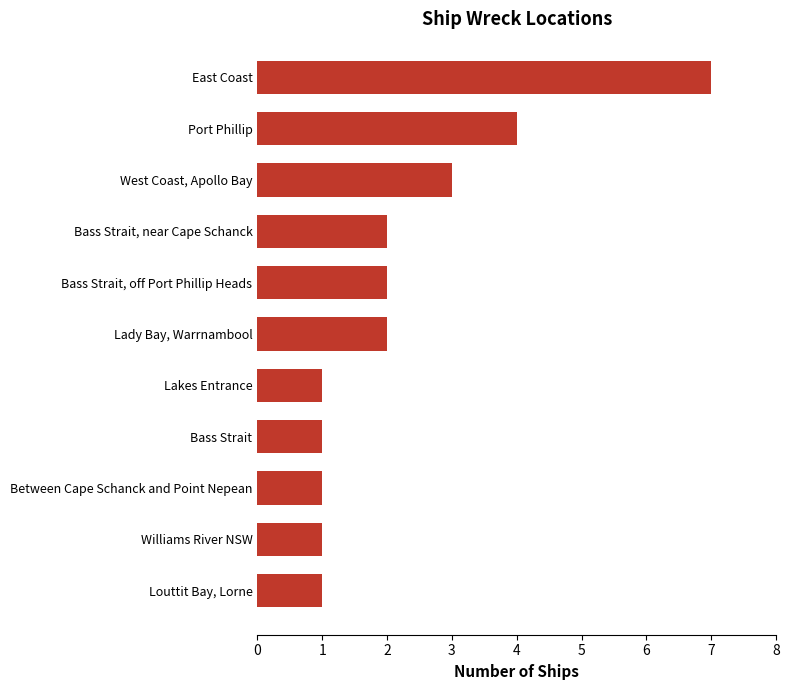

What is the difference between the maximum and minimum values?

6